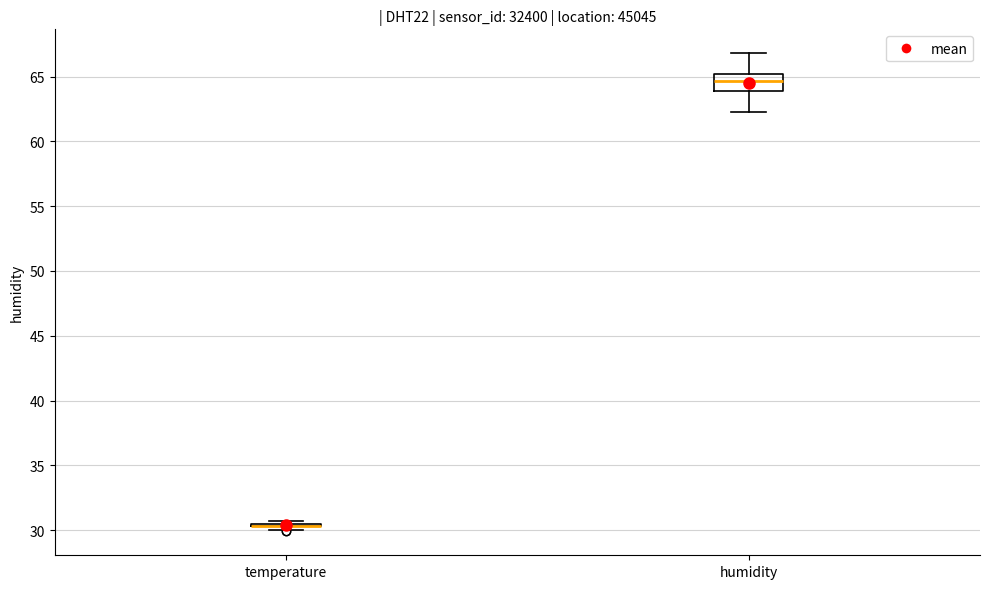

Reading left to right, read every box against the y-axis: the position of its median line, the range the box covers, and the ends of its whiskers. The values are not printed on the chart, so give them approximately, as read against the axis.

temperature: box collapsed to a line at 30.5, whiskers 30.0 to 30.5
humidity: median 64.5, box 64.0 to 65.0, whiskers 62.5 to 67.0